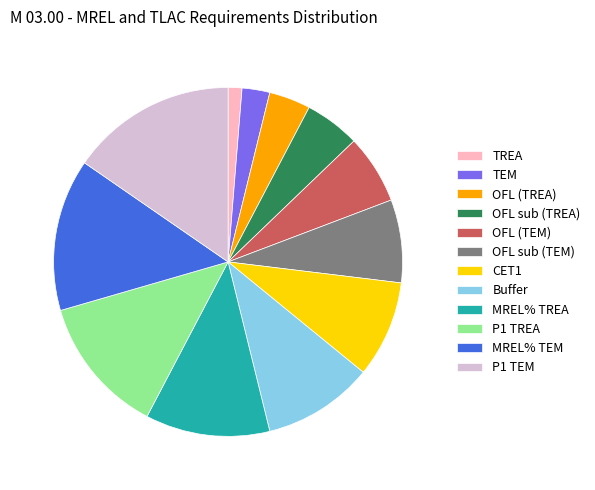

Count the number of slices in the pie.

12